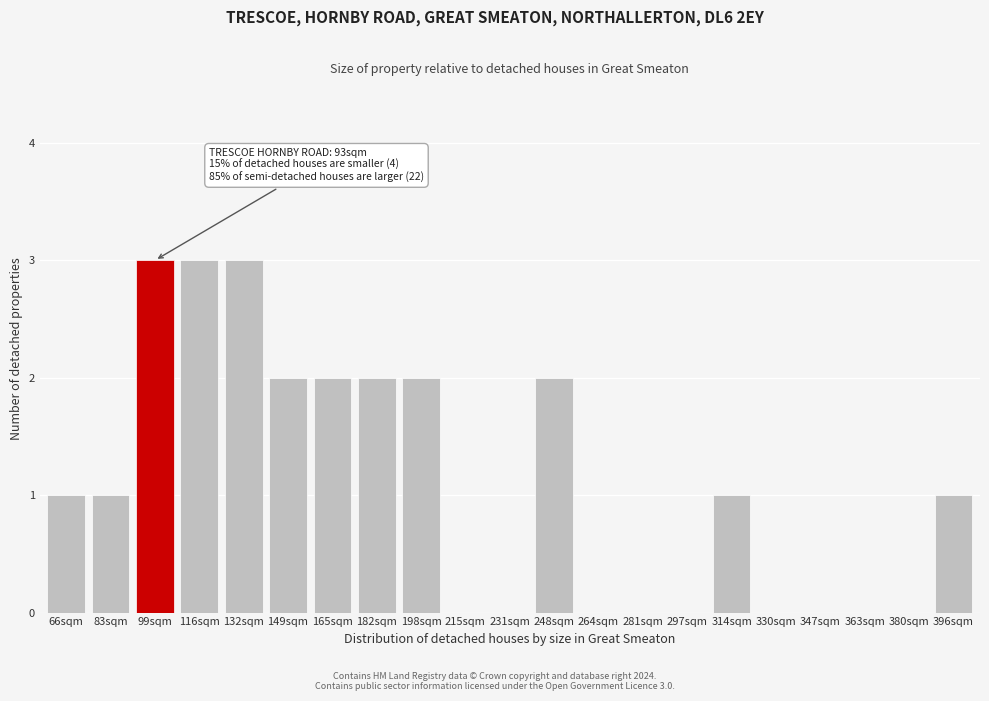

Reading left to right, transcribe all the data shown in this chart.

66sqm=1	83sqm=1	99sqm=3	116sqm=3	132sqm=3	149sqm=2	165sqm=2	182sqm=2	198sqm=2	215sqm=0	231sqm=0	248sqm=2	264sqm=0	281sqm=0	297sqm=0	314sqm=1	330sqm=0	347sqm=0	363sqm=0	380sqm=0	396sqm=1